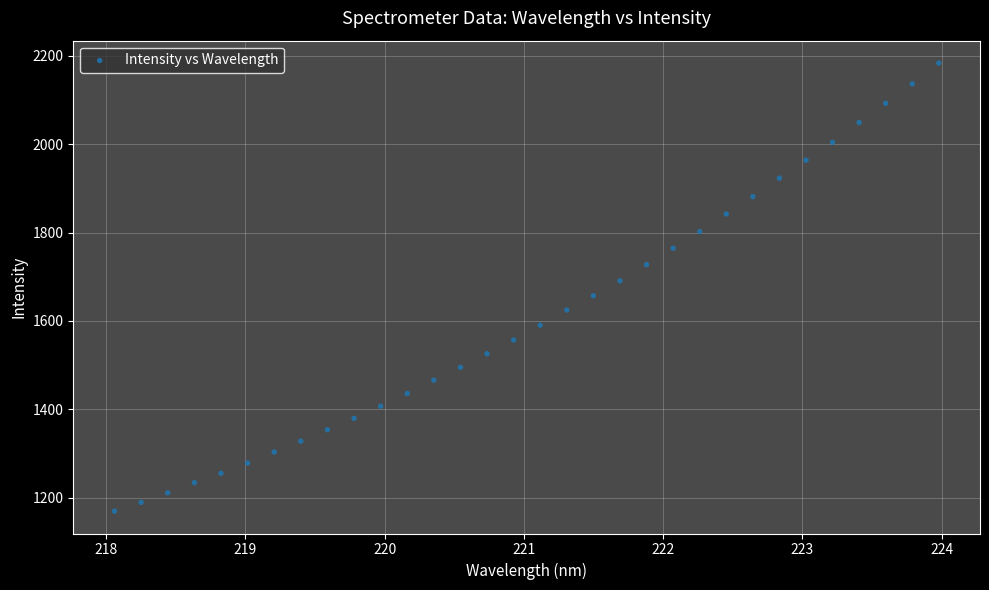

What is the range of Y values (max minus min)?

1014.3